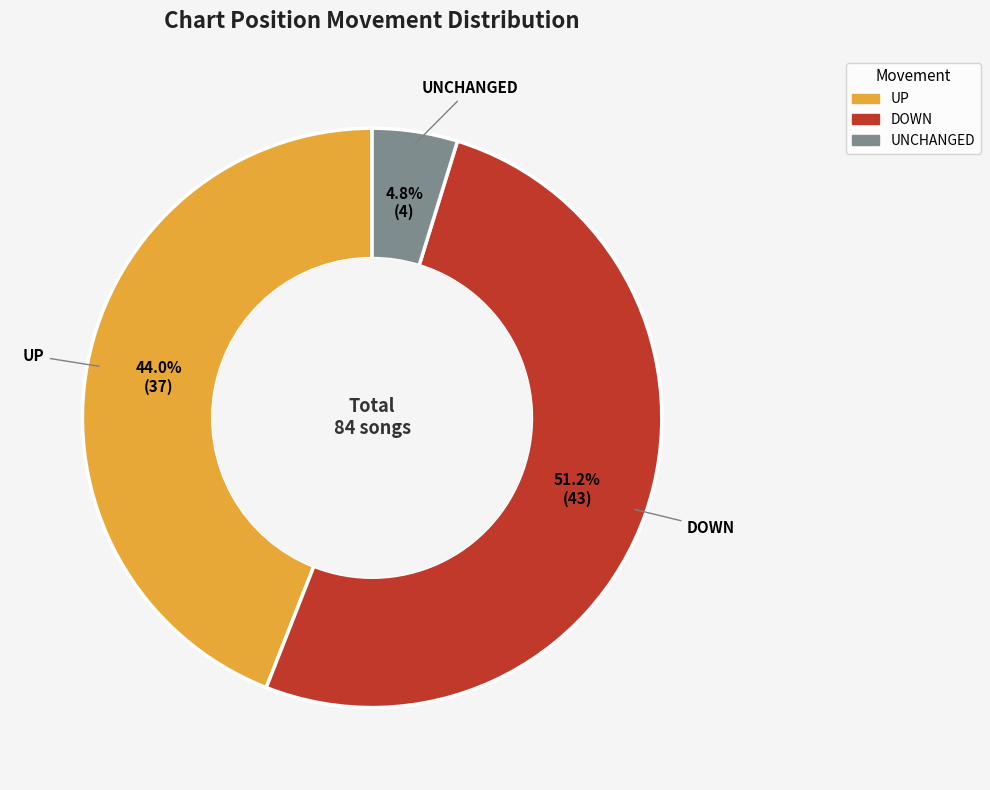

Does any single category account for the majority?

Yes